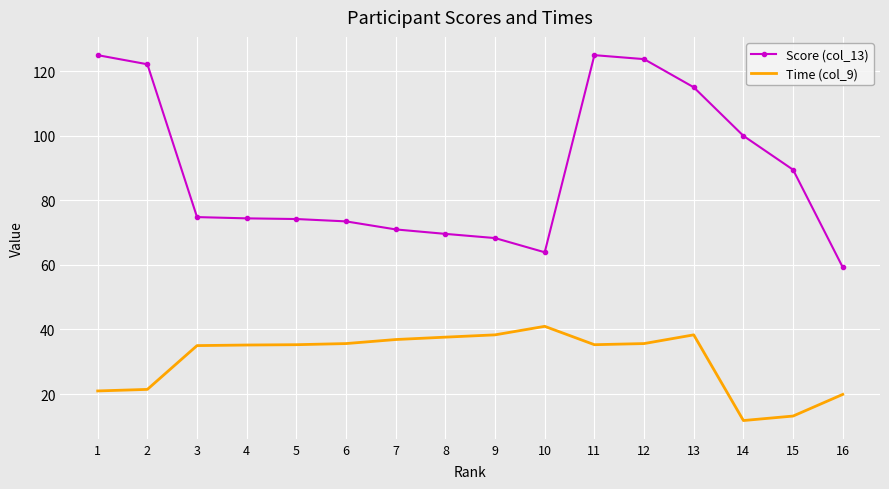

What is the approximate value of Time (col_9) at 3?

35.0